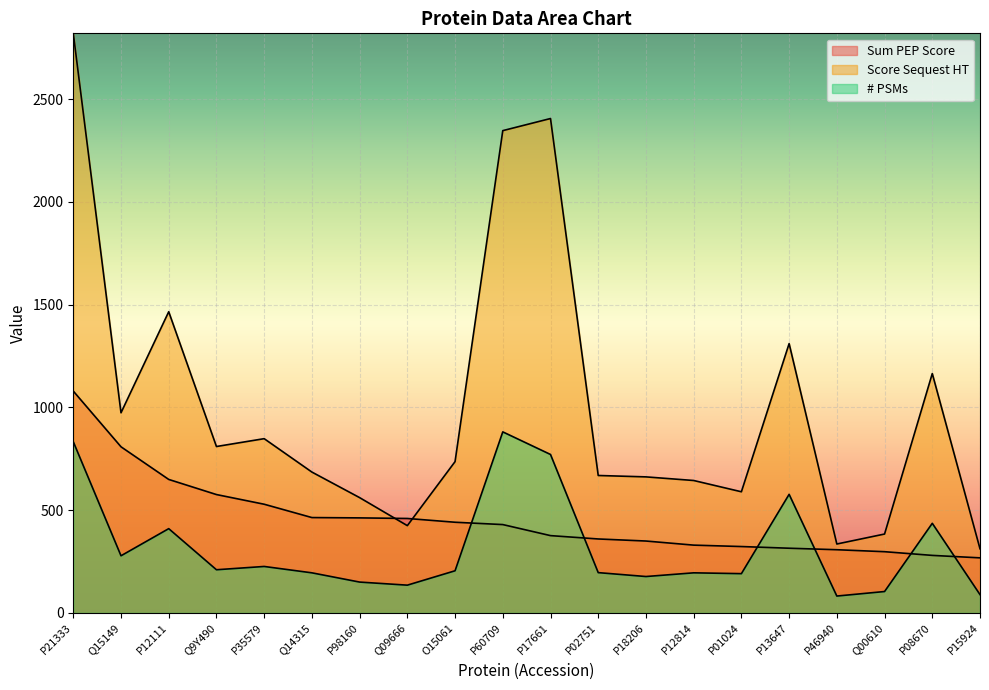

True or false: # PSMs has a value of 55.9 at P46940.

False